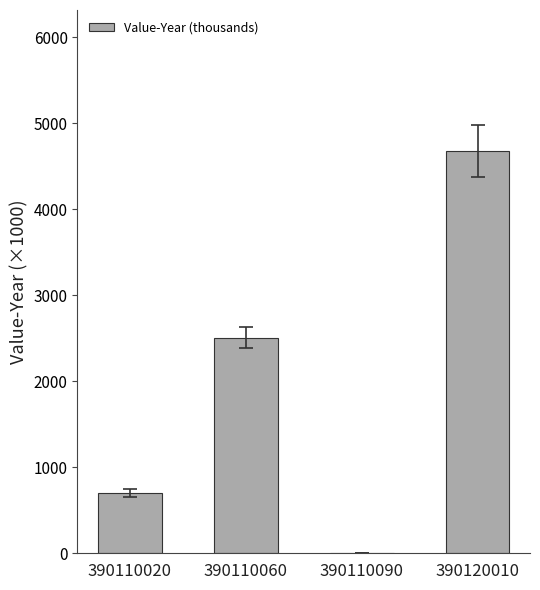

What is the change in value from 390110020 to 390110060?

+1804.1